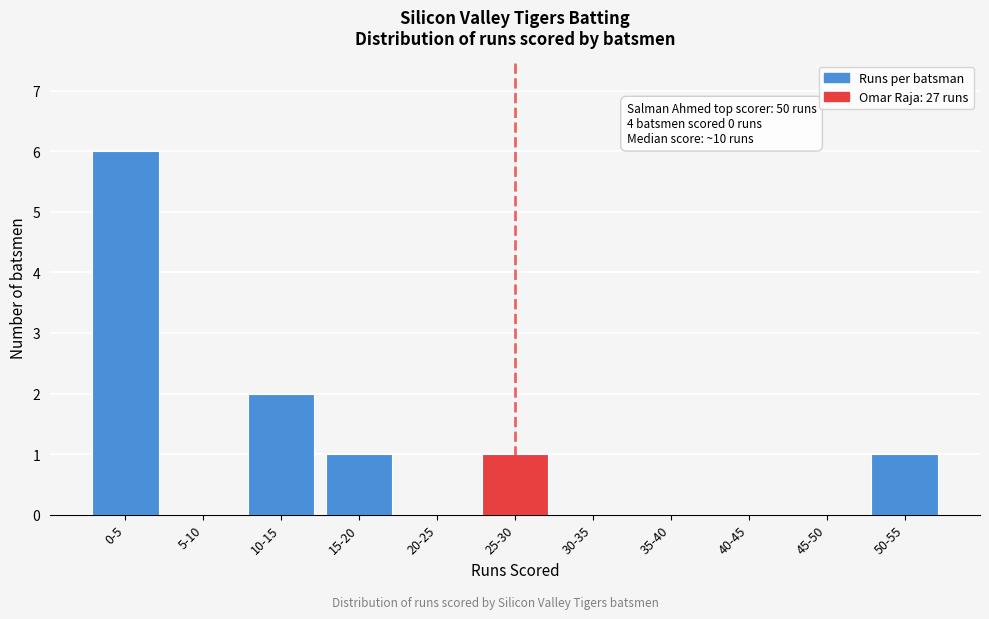

Reading right to left, what are all the values shown in this chart?

50-55=1	45-50=0	40-45=0	35-40=0	30-35=0	25-30=1	20-25=0	15-20=1	10-15=2	5-10=0	0-5=6